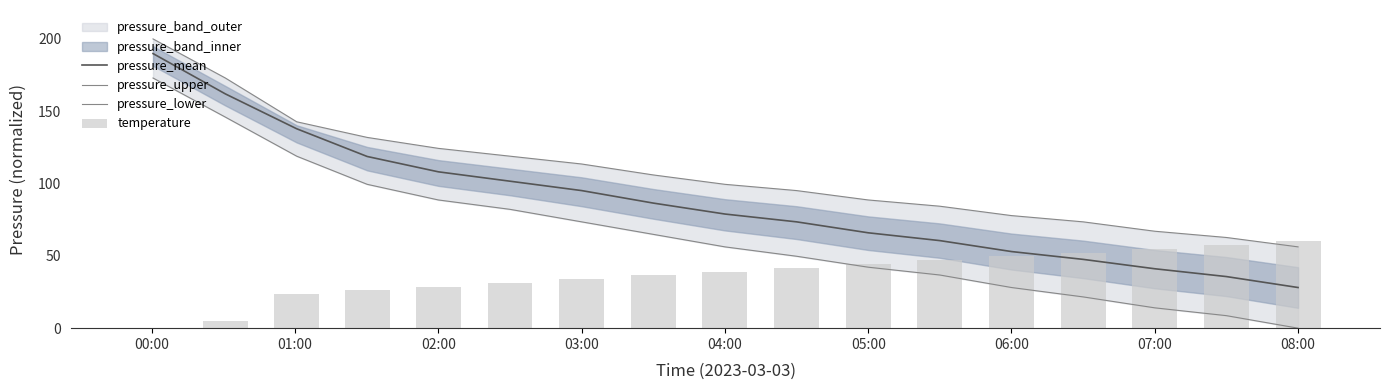

True or false: pressure_mean has a value of 108.4 at 04:00.

False